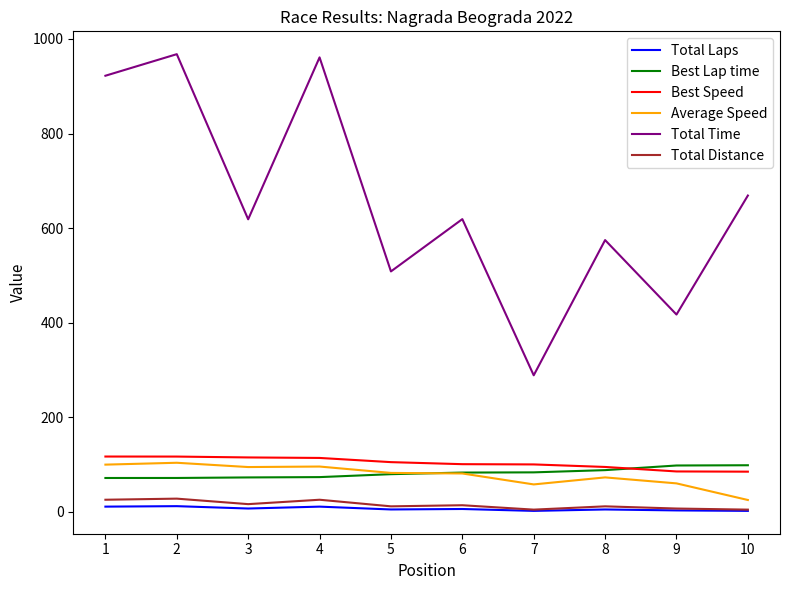

What is the difference between the Total Distance values at 6 and 9?

7.0